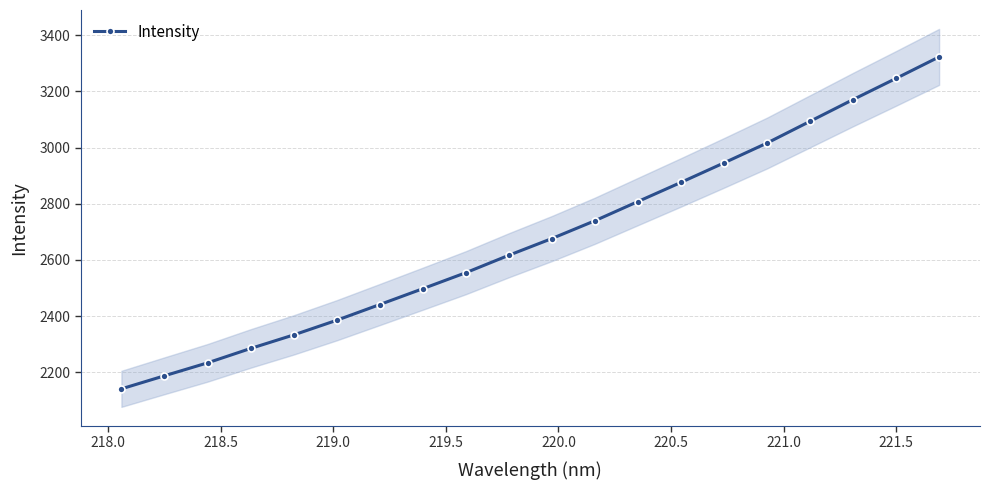

What is the value of the Intensity point at the 11th from the left?

2676.4